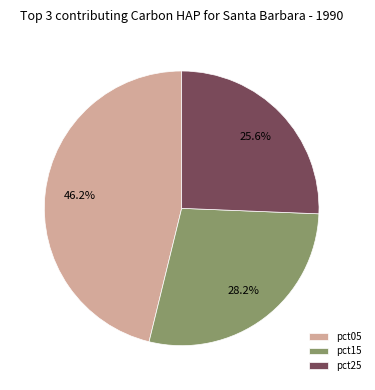

Which category has the biggest portion of the pie?

pct05